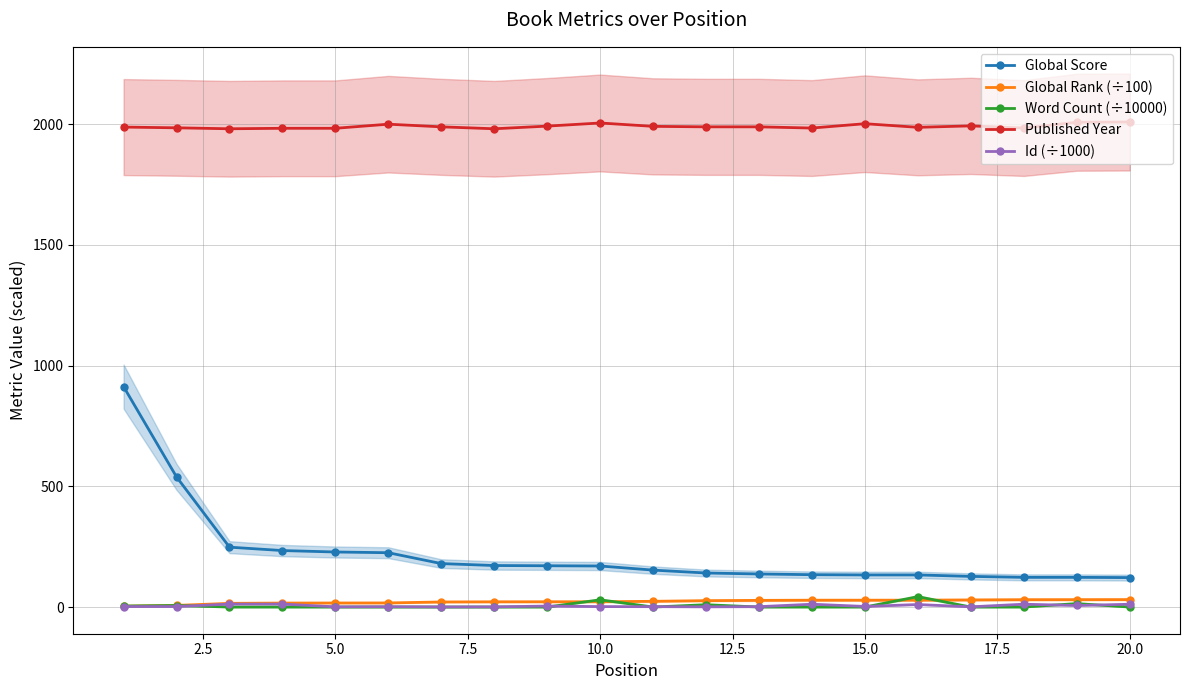

What is the sum of all Word Count (÷10000) values?

107.5